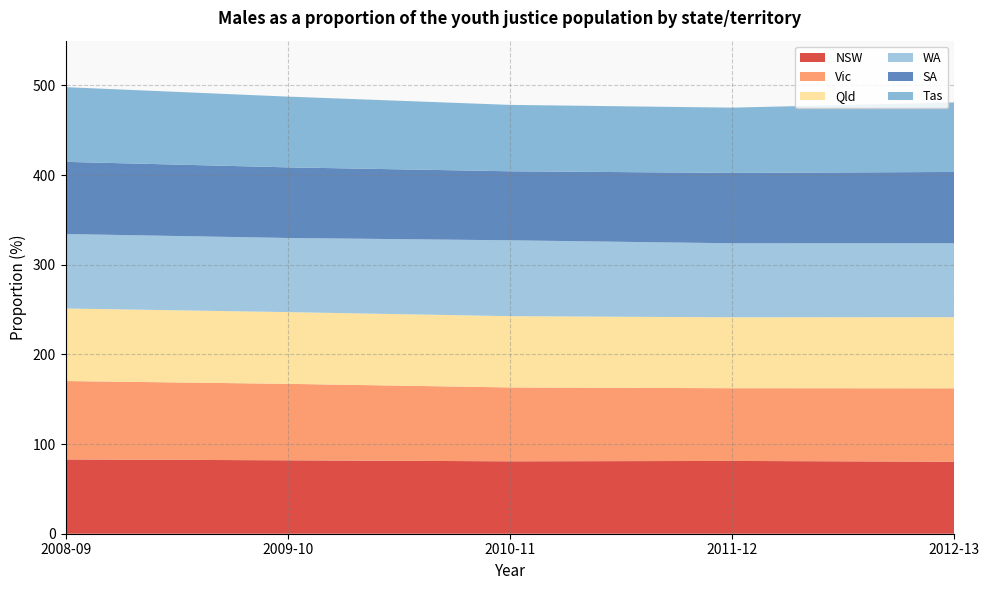

Reading left to right, list all the values displayed in this chart.

NSW: 2008-09=82.9	2009-10=81.9	2010-11=80.8	2011-12=81.2	2012-13=80.3
Vic: 2008-09=87.5	2009-10=85.3	2010-11=82.4	2011-12=81.1	2012-13=81.9
Qld: 2008-09=80.9	2009-10=80.0	2010-11=79.5	2011-12=79.1	2012-13=79.3
WA: 2008-09=83.0	2009-10=82.7	2010-11=84.6	2011-12=82.6	2012-13=82.5
SA: 2008-09=80.5	2009-10=78.8	2010-11=77.0	2011-12=78.5	2012-13=79.5
Tas: 2008-09=83.3	2009-10=78.9	2010-11=74.1	2011-12=72.8	2012-13=77.6